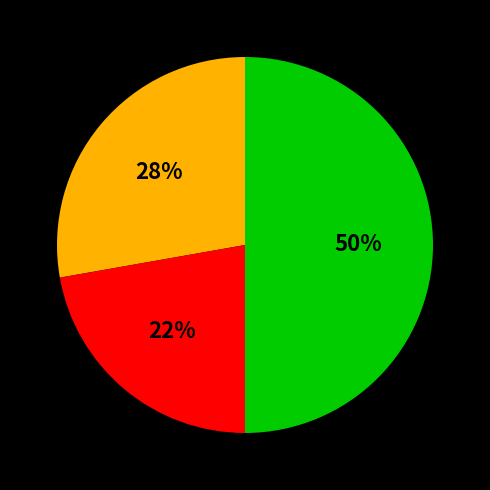

To the nearest percent, what is the average slice percentage?

33%